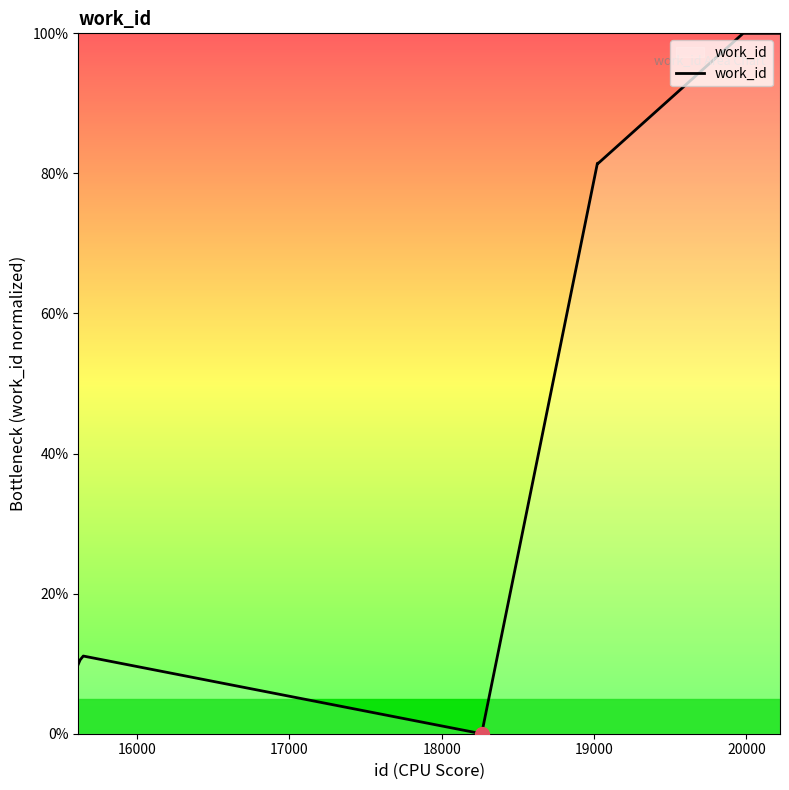

What is the greatest value displayed?

100.0